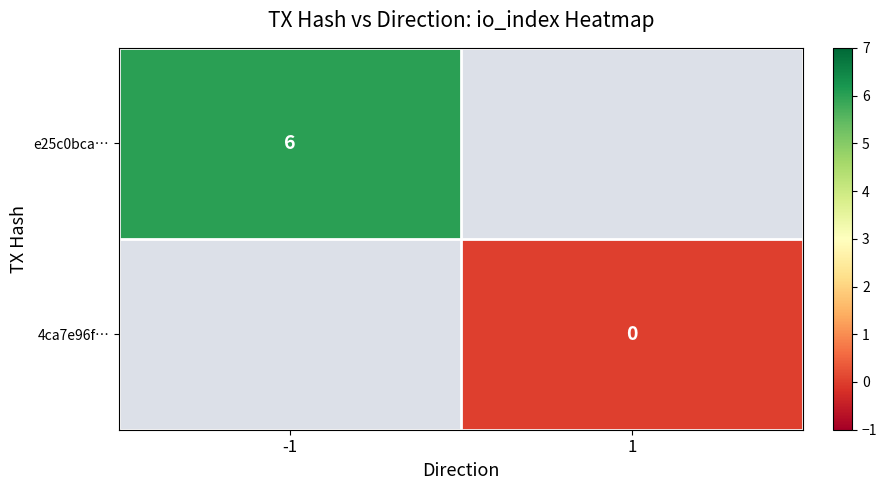

The e25c0bca… series shows 2.2 at -1. True or false?

False